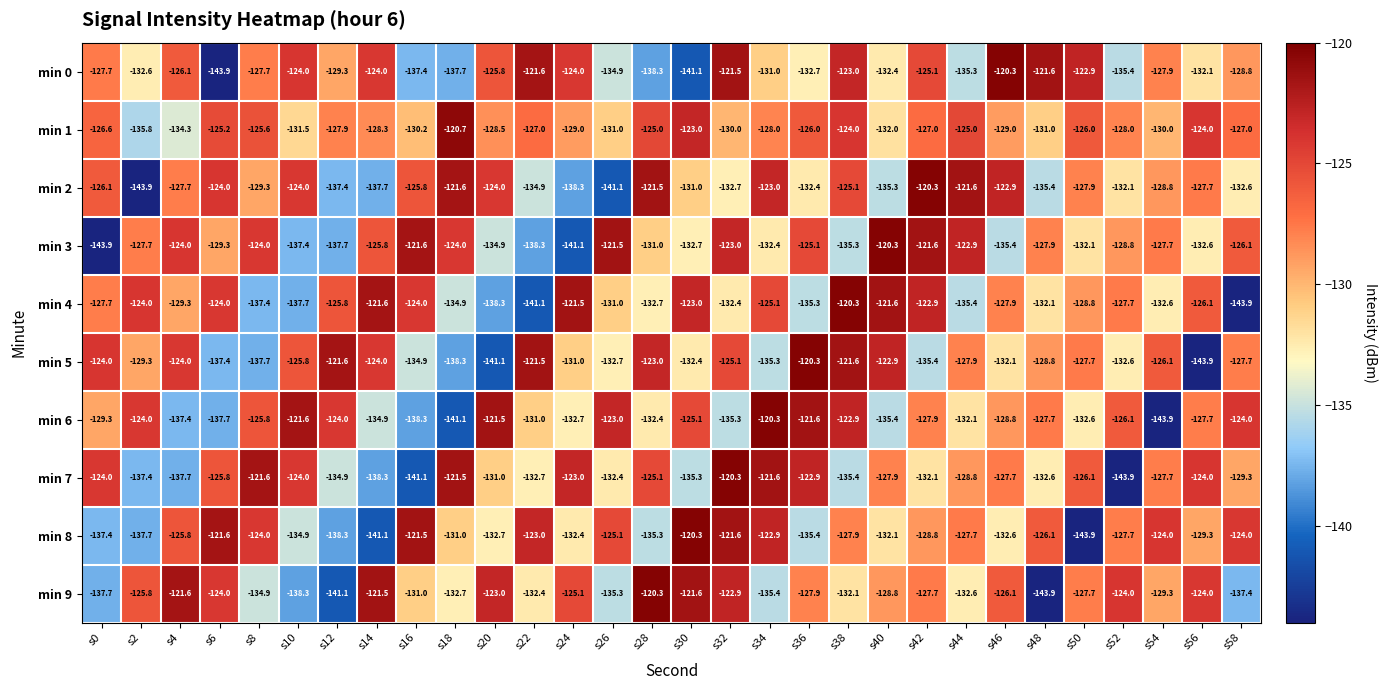

What is the total value across all series at s16?

-1305.8